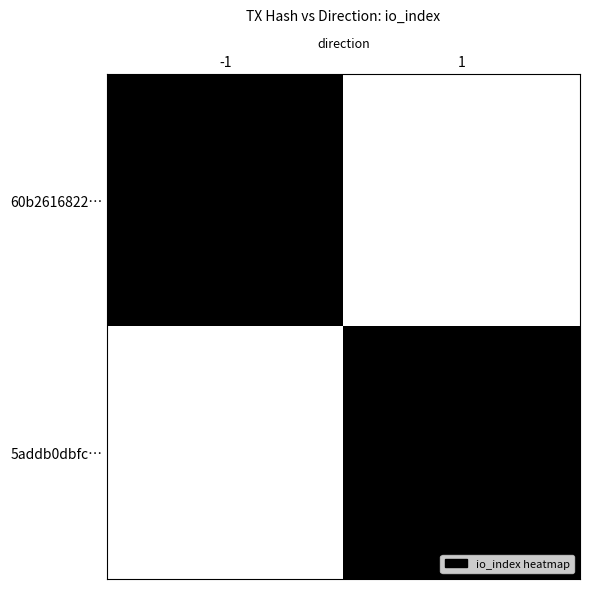

Reading right to left, extract all data points from this chart.

60b2616822…: 1=0	-1=1
5addb0dbfc…: 1=1	-1=0